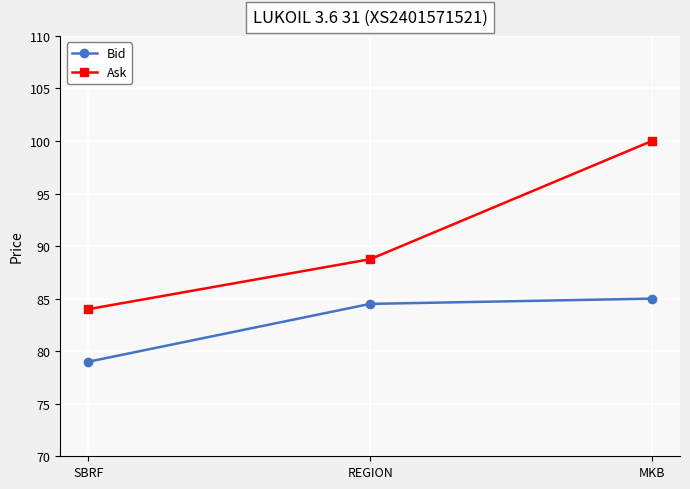

Reading left to right, what are all the values shown in this chart?

Bid: SBRF=79.0	REGION=84.5	MKB=85.0
Ask: SBRF=84.0	REGION=88.8	MKB=100.0